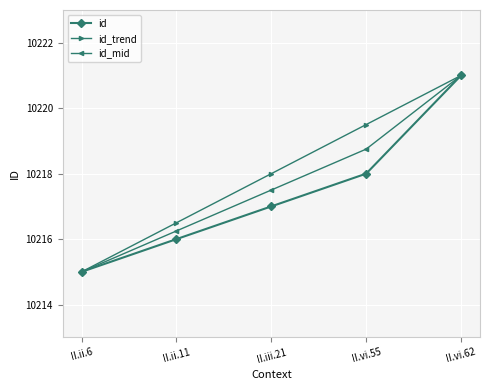

Rank the categories by id_mid value from highest to lowest.

II.vi.62, II.vi.55, II.iii.21, II.ii.11, II.ii.6